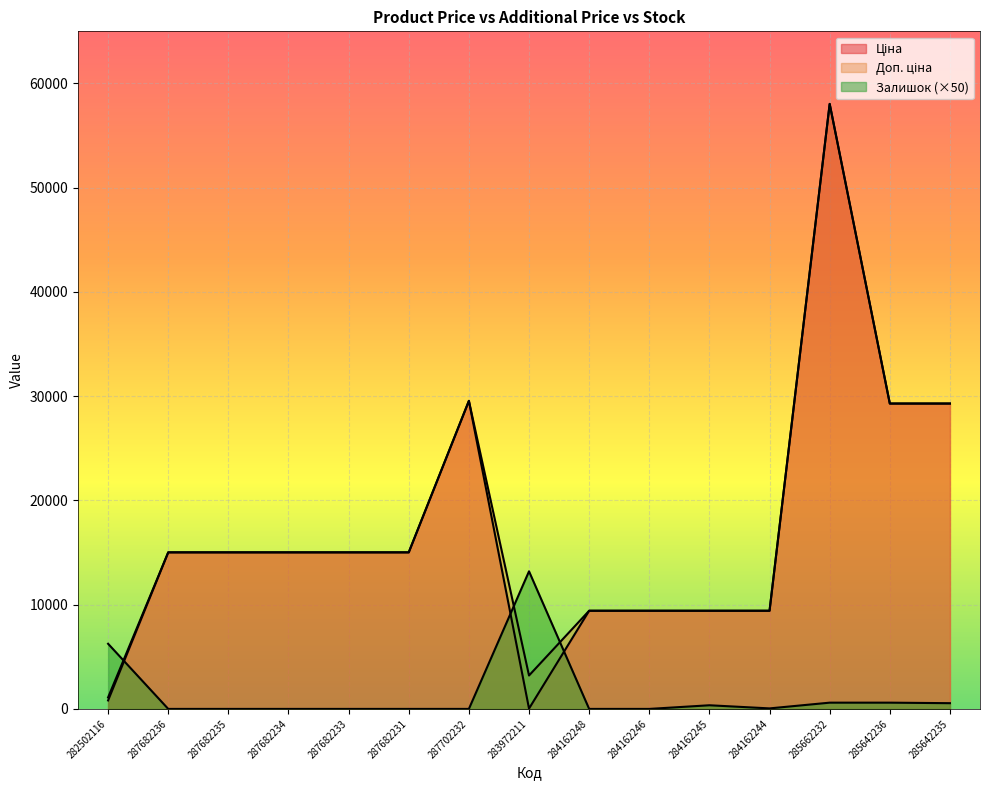

Where is the first local maximum for Ціна?

287702232